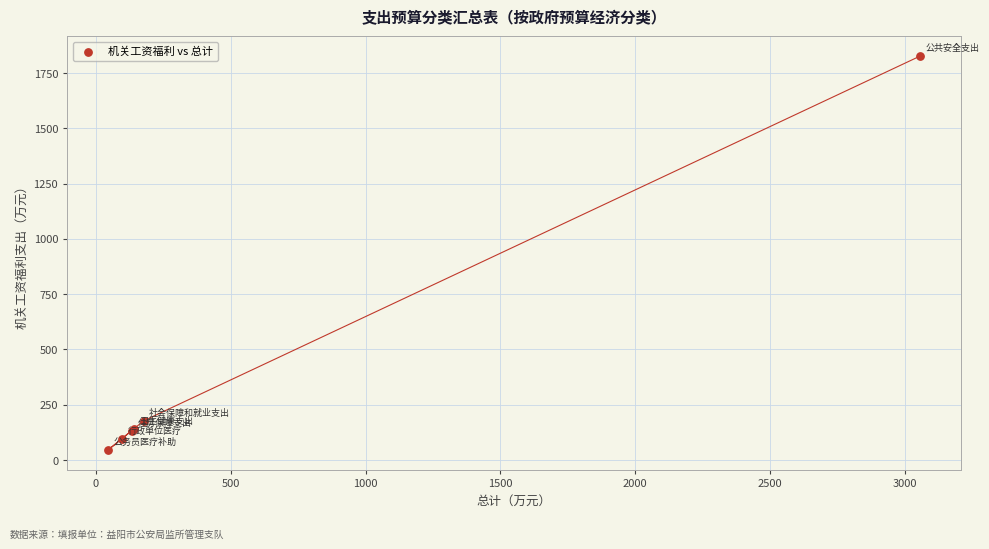

What Y value in the scatter plot is closest to 935?

177.4